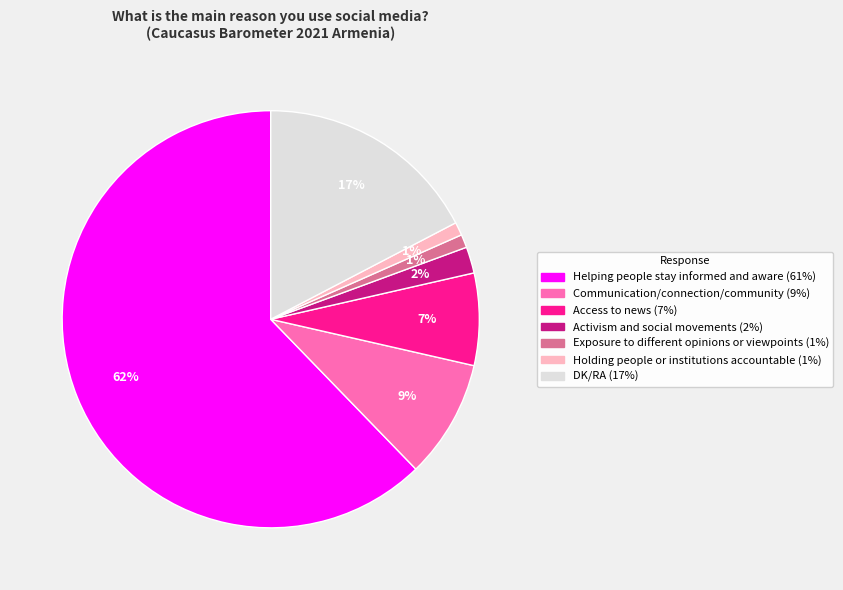

How many slices are in this pie chart?

7